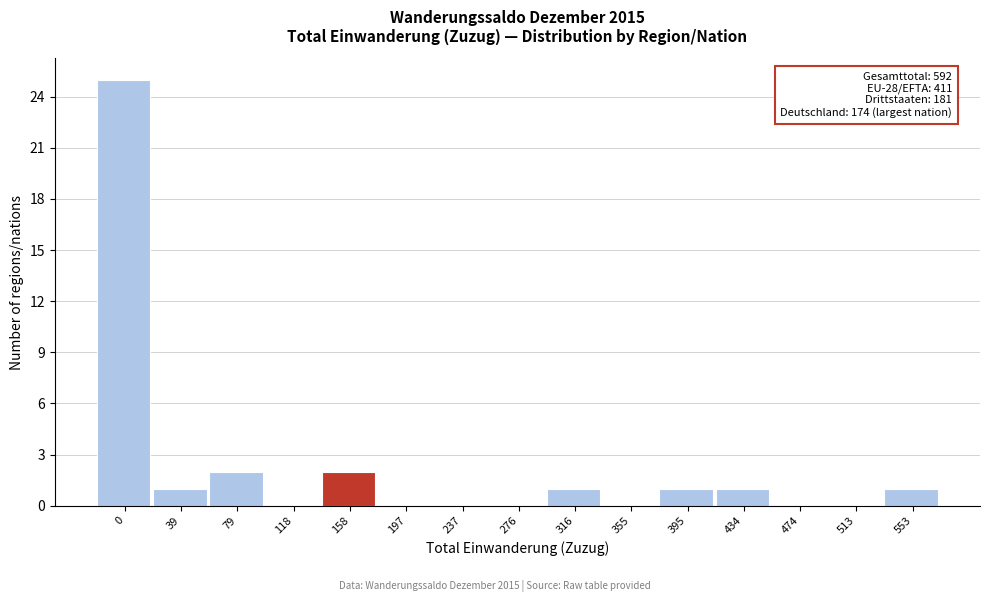

Reading left to right, extract all data points from this chart.

0=25	39=1	79=2	118=0	158=2	197=0	237=0	276=0	316=1	355=0	395=1	434=1	474=0	513=0	553=1